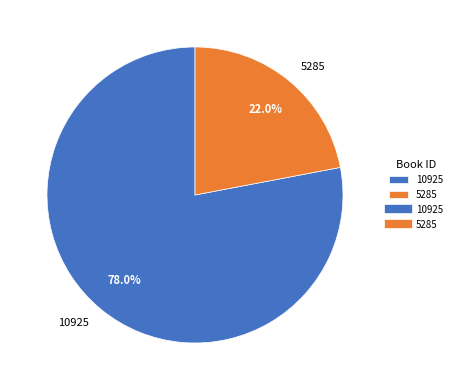

Which slice is the smallest?

5285